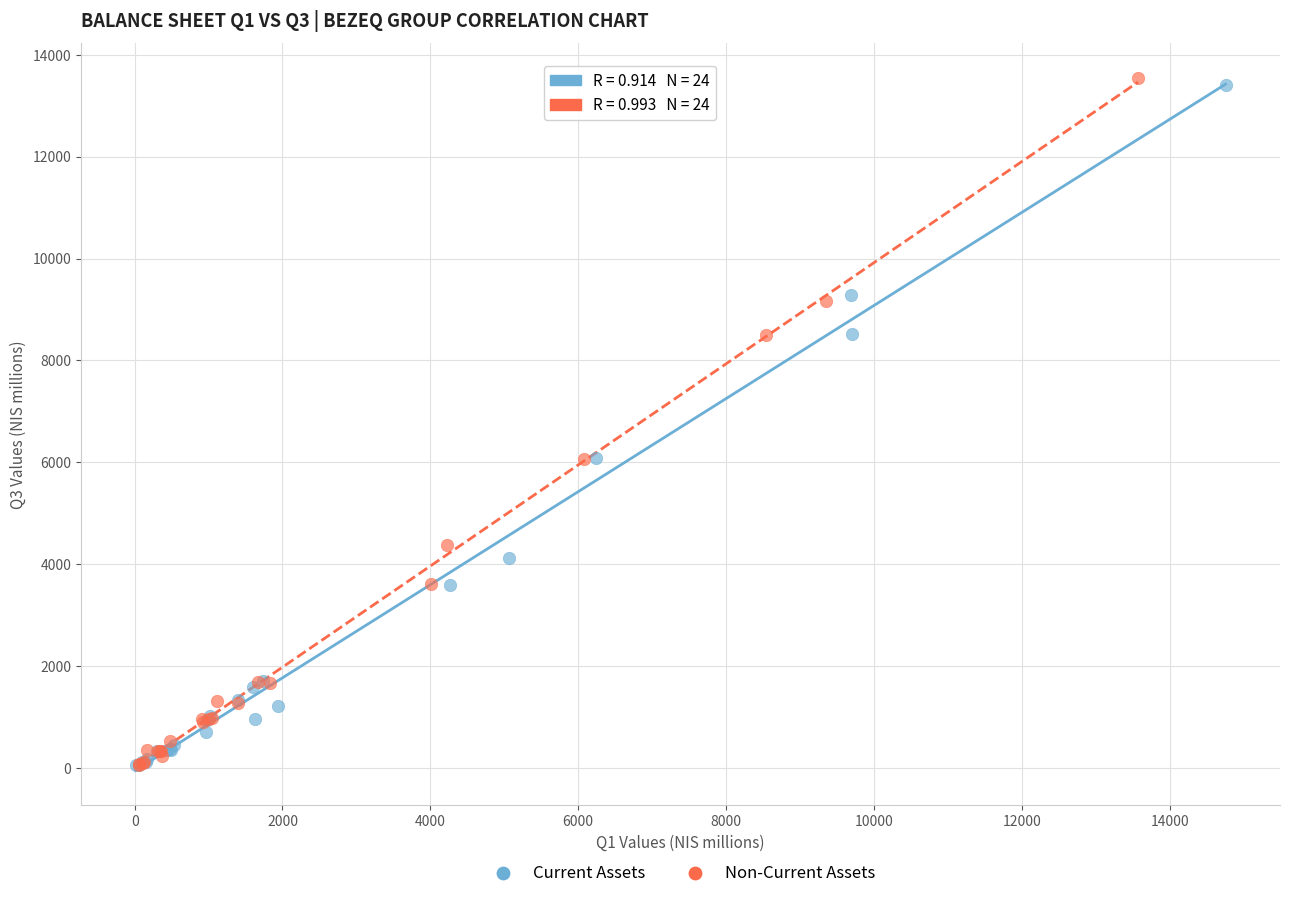

Which series has the widest spread of Y values?

Non-Current Assets